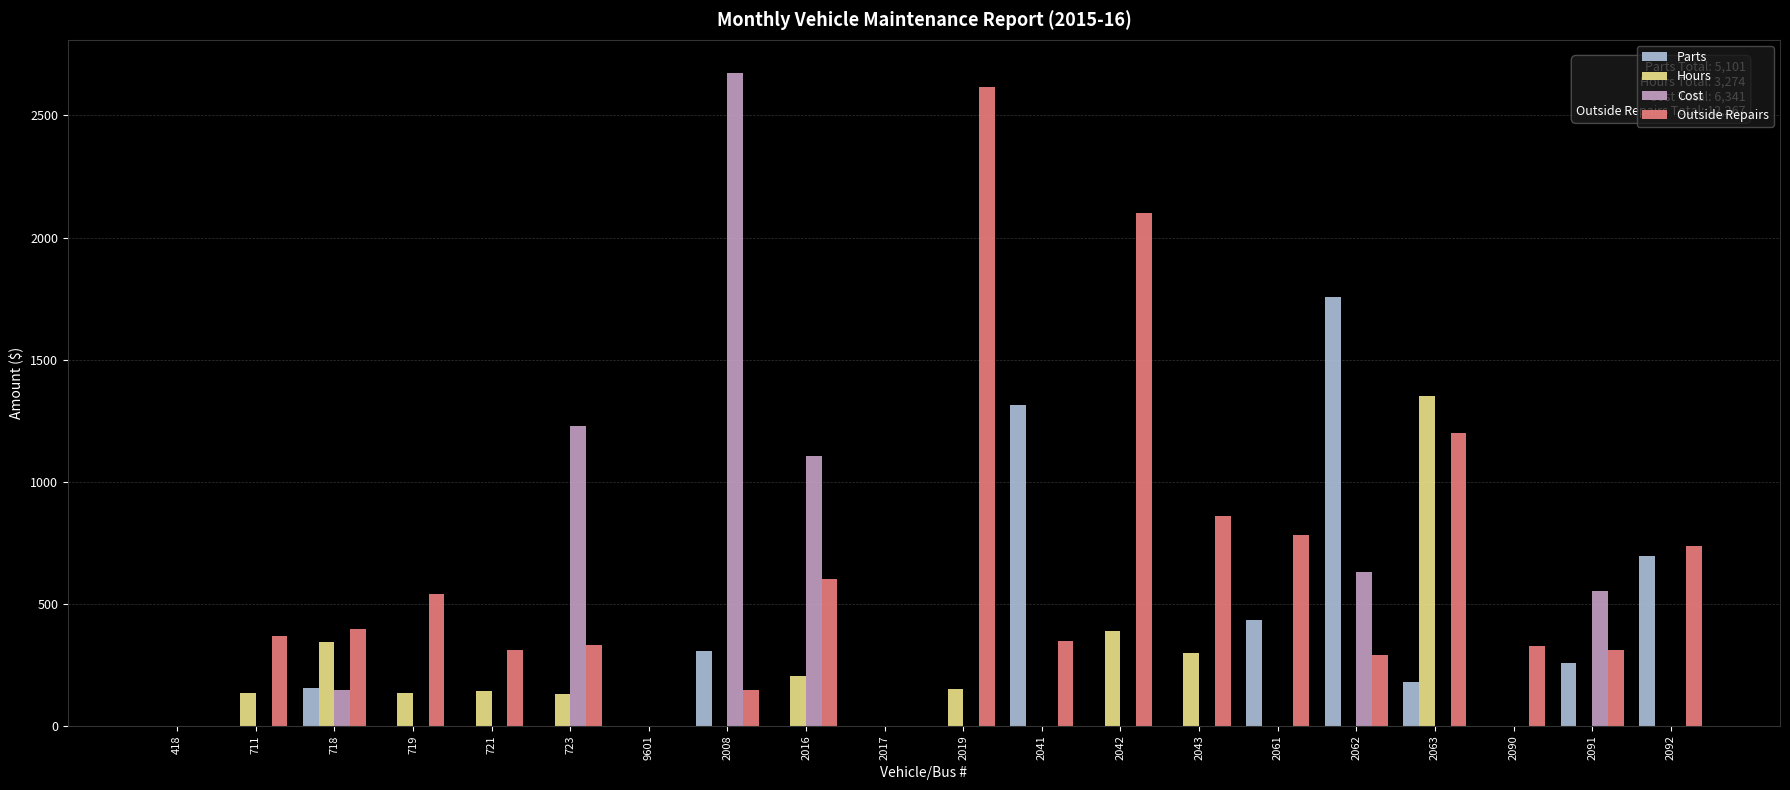

What is the sum of all Hours values?

3274